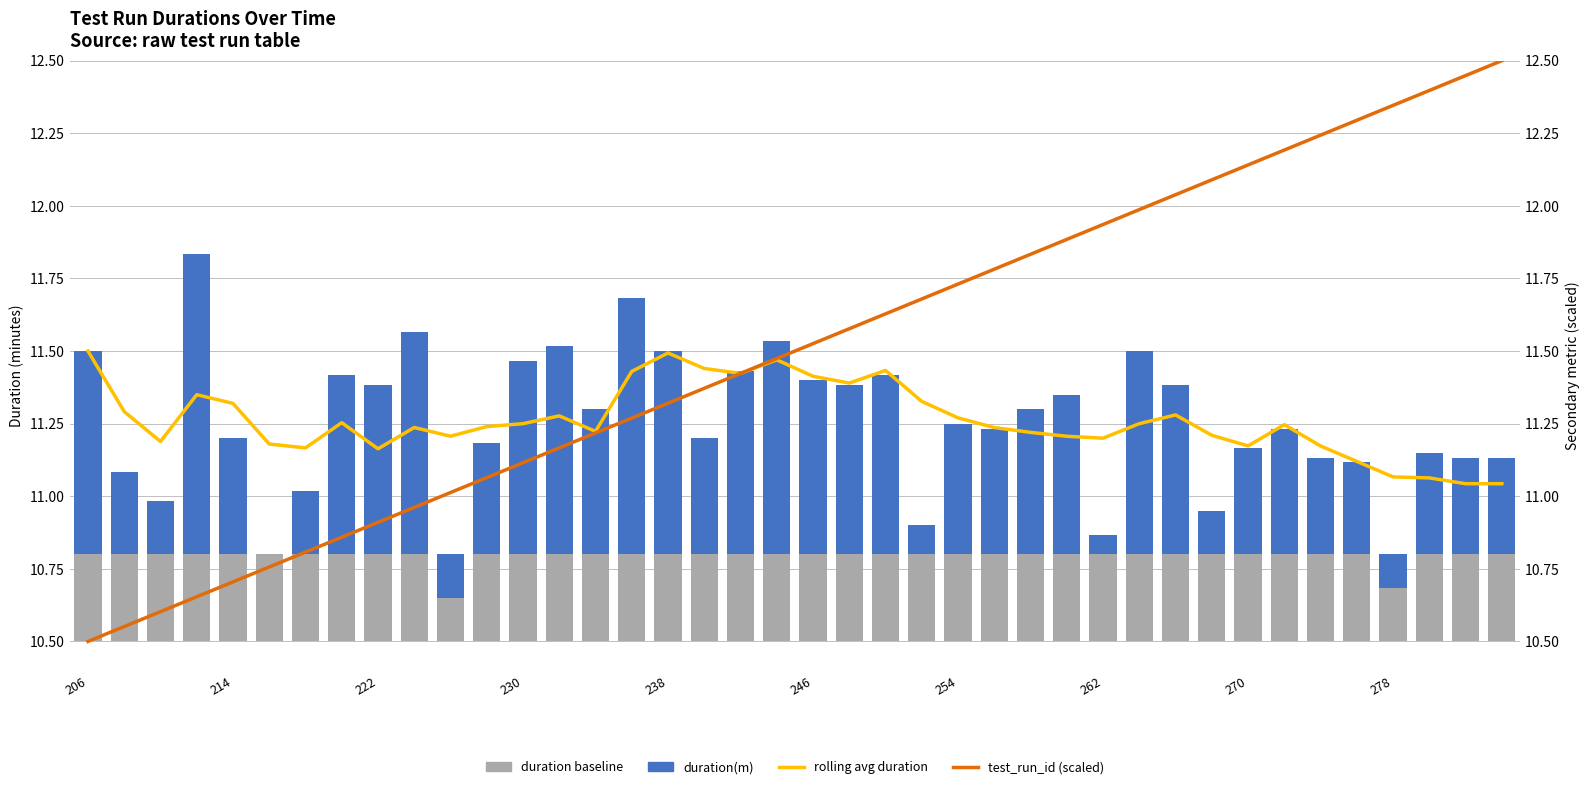

Reading left to right, transcribe all the data shown in this chart.

duration baseline: 0.3	0.3	0.3	0.3	0.3	0.3	0.3	0.3	0.3	0.3	0.3	0.3	0.3	0.3	0.3	0.3	0.3	0.3	0.3	0.3	0.3	0.3	0.3	0.3	0.3	0.3	0.3	0.3	0.3	0.3	0.3	0.3	0.3	0.3	0.3	0.3	0.3	0.3	0.3	0.3
duration(m): 0.7	0.3	0.2	1.0	0.4	0.0	0.2	0.6	0.6	0.8	-0.2	0.4	0.7	0.7	0.5	0.9	0.7	0.4	0.6	0.7	0.6	0.6	0.6	0.1	0.4	0.4	0.5	0.5	0.1	0.7	0.6	0.1	0.4	0.4	0.3	0.3	-0.1	0.3	0.3	0.3
rolling avg duration: 11.5	11.3	11.2	11.3	11.3	11.2	11.2	11.3	11.2	11.2	11.2	11.2	11.2	11.3	11.2	11.4	11.5	11.4	11.4	11.5	11.4	11.4	11.4	11.3	11.3	11.2	11.2	11.2	11.2	11.2	11.3	11.2	11.2	11.2	11.2	11.1	11.1	11.1	11.0	11.0
test_run_id (scaled): 10.5	10.6	10.6	10.7	10.7	10.8	10.8	10.9	10.9	11.0	11.0	11.1	11.1	11.2	11.2	11.3	11.3	11.4	11.4	11.5	11.5	11.6	11.6	11.7	11.7	11.8	11.8	11.9	11.9	12.0	12.0	12.1	12.1	12.2	12.2	12.3	12.3	12.4	12.4	12.5